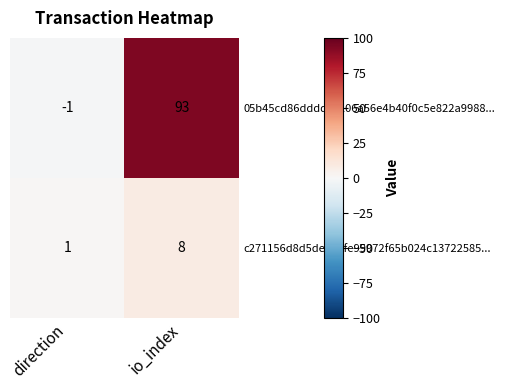

Is it true that 05b45cd86ddddec106a56e4b40f0c5e822a9988... equals 0 at direction?

False